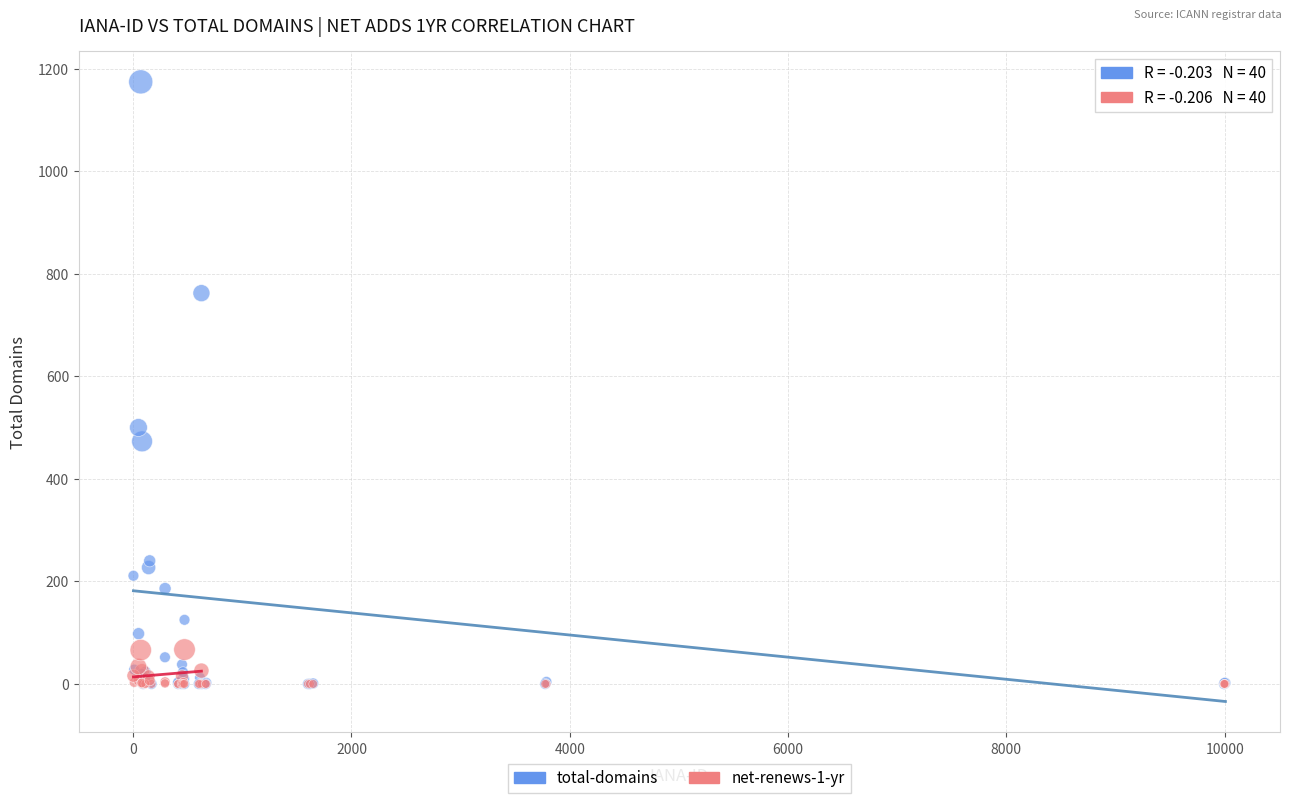

Across all series, what Y value is closest to 587?

500